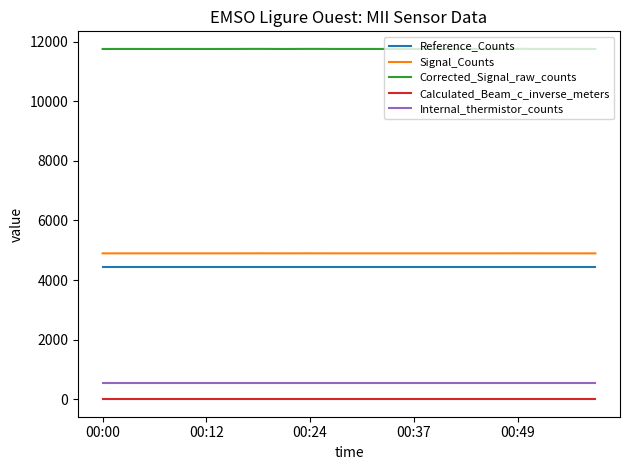

True or false: Signal_Counts and Corrected_Signal_raw_counts cross at least once.

False